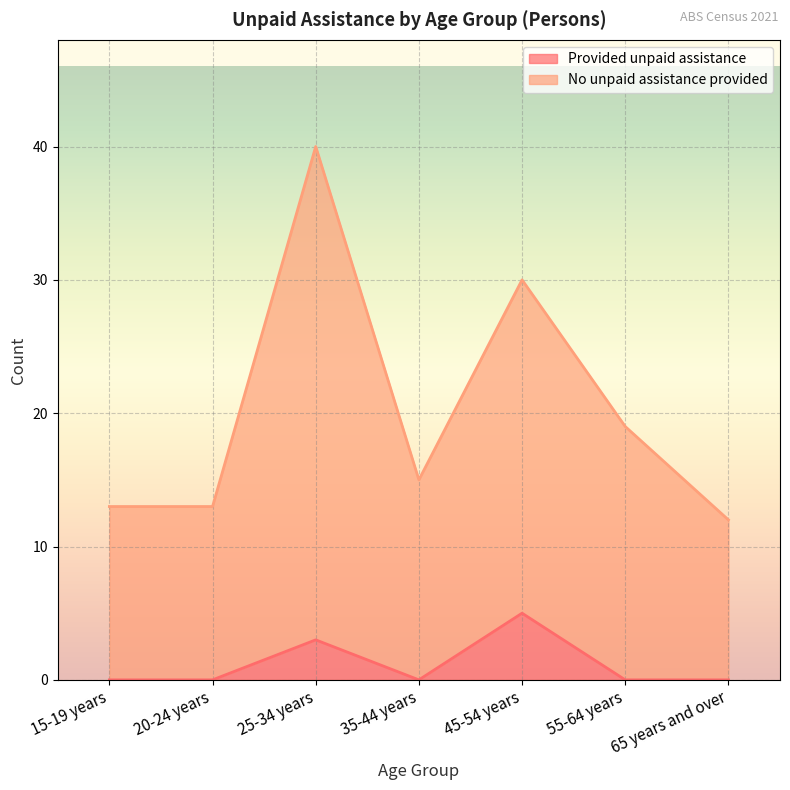

True or false: No unpaid assistance provided and Provided unpaid assistance intersect in this chart.

False